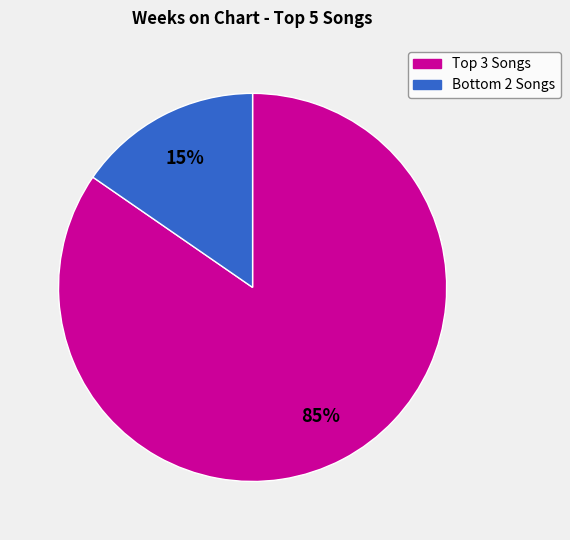

Is there a majority slice in this chart?

Yes